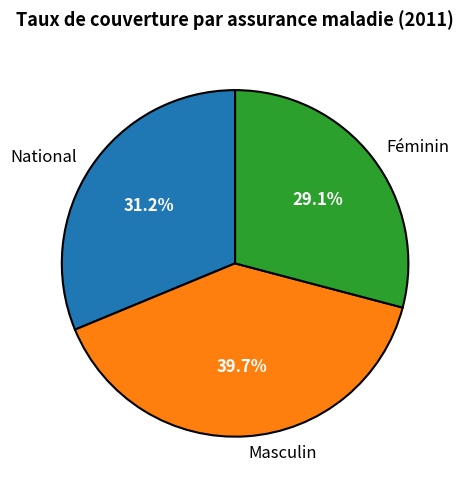

To the nearest percent, what portion does National represent?

31%